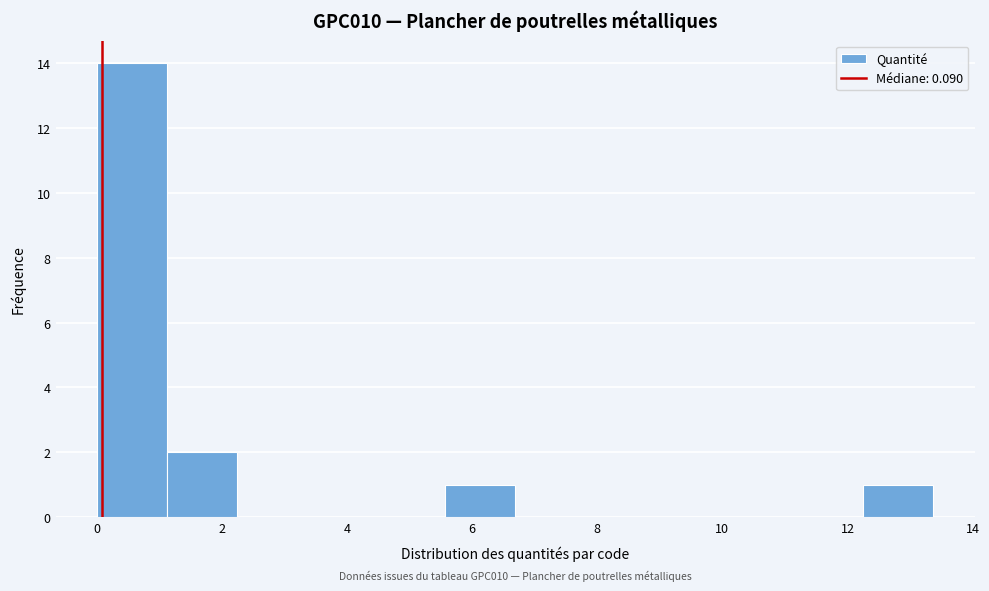

Over which range of the x-axis is the bar tallest?

0.0 to 1.2